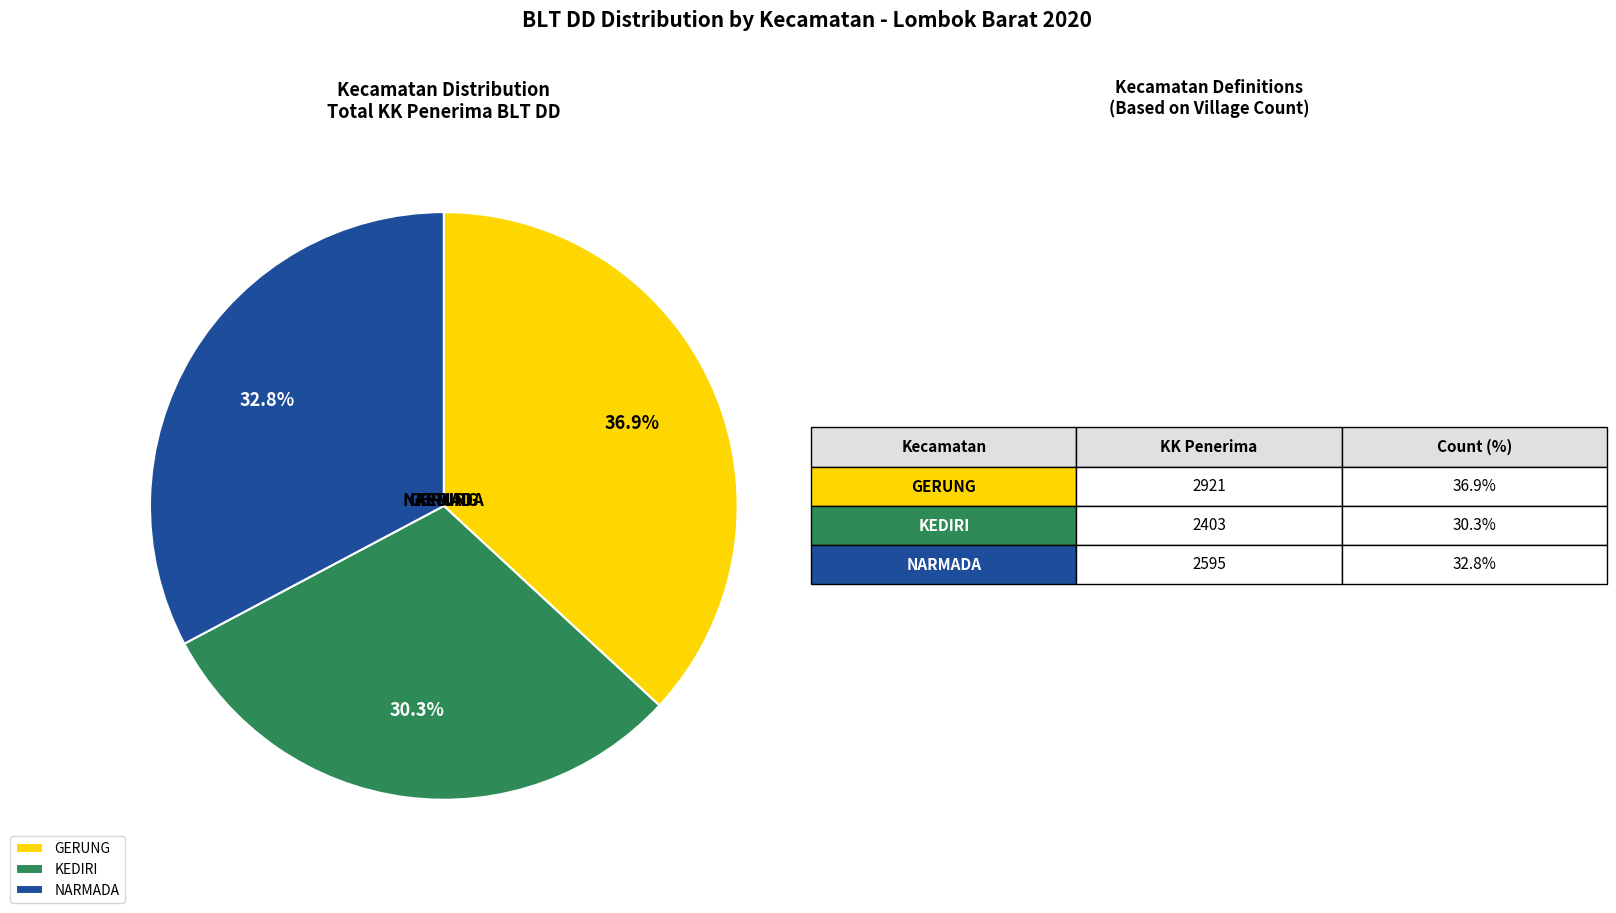

Is there any slice that represents more than half of the pie?

No